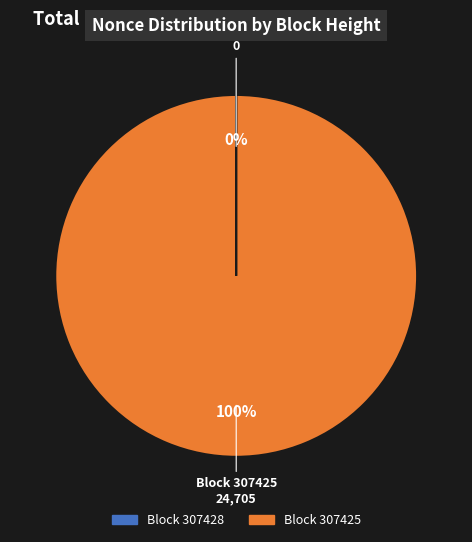

Does any single category account for the majority?

Yes